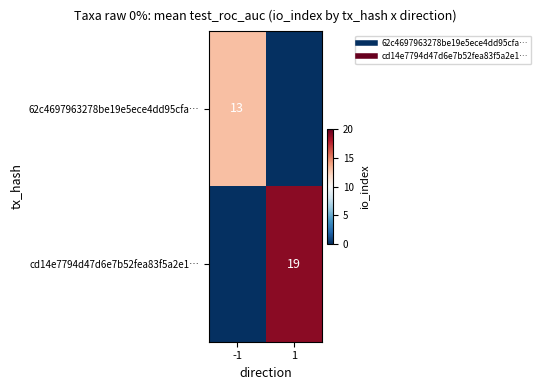

What is the maximum value shown in the chart?

19